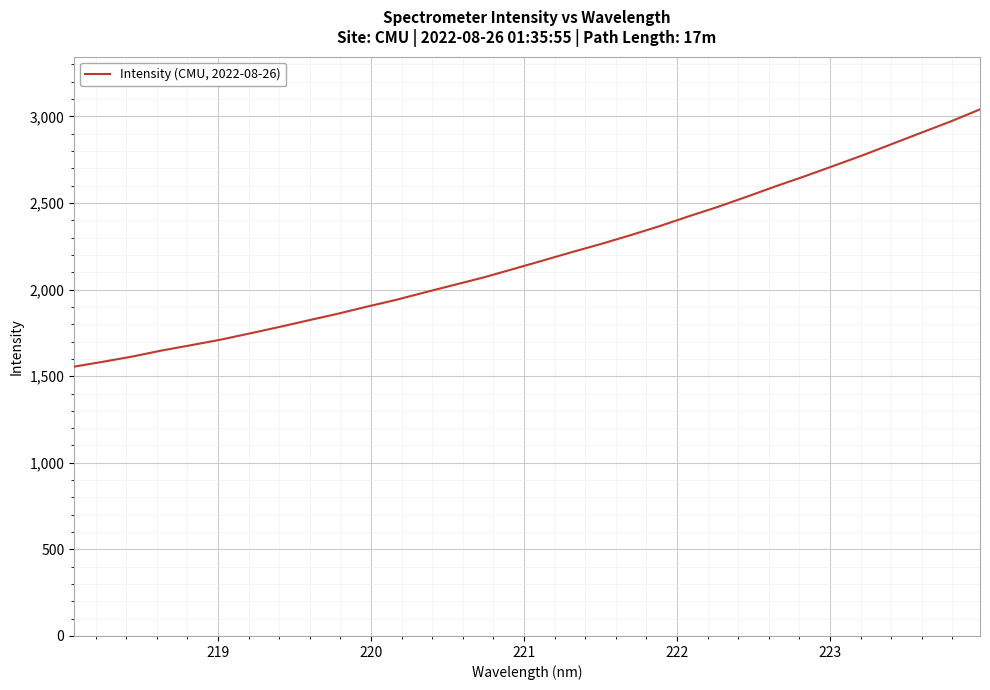

What is the maximum value shown in the chart?

3040.7